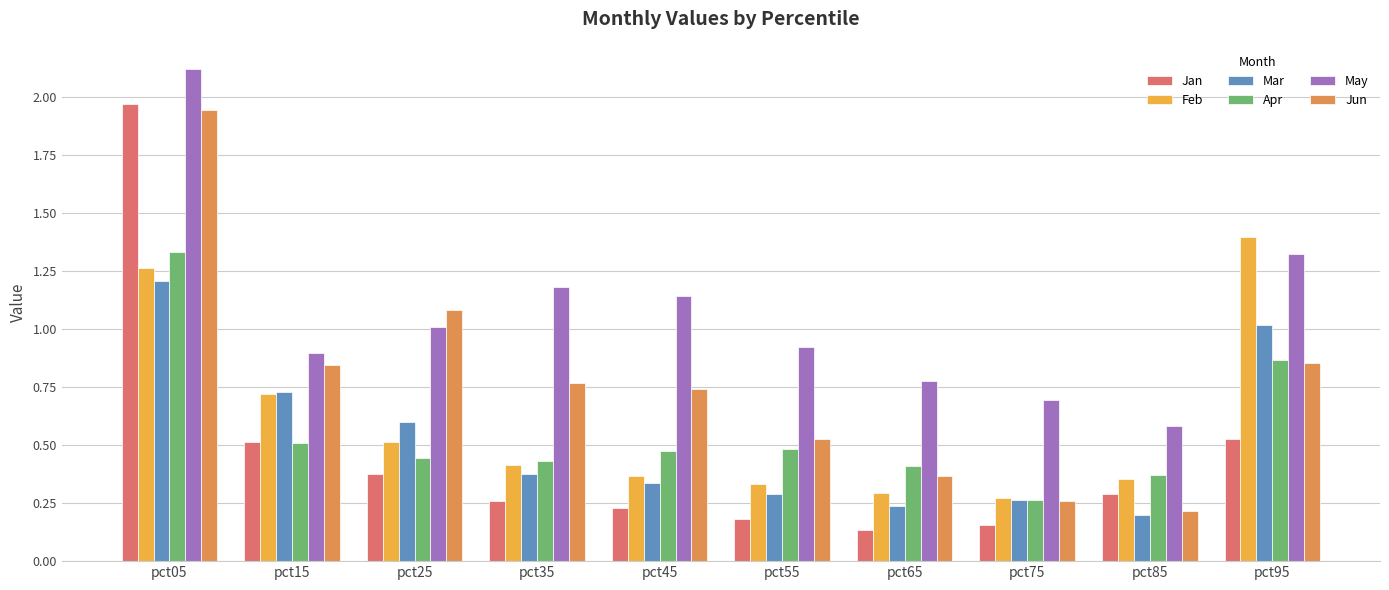

True or false: Jan has a value of 0.6 at pct25.

False